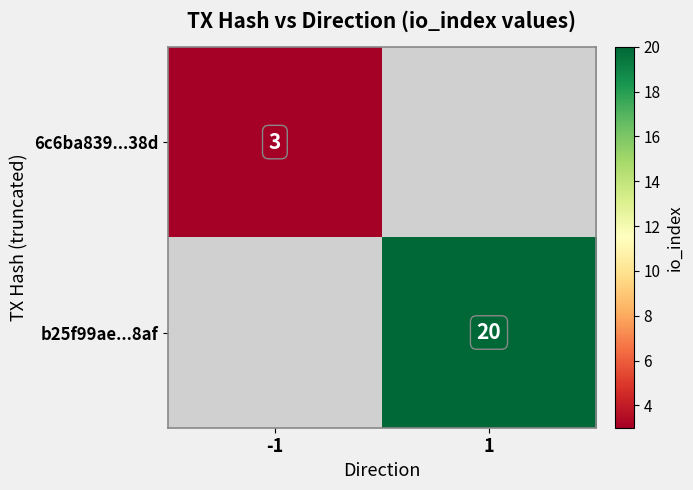

At how many categories does at least one series exceed 11?

1